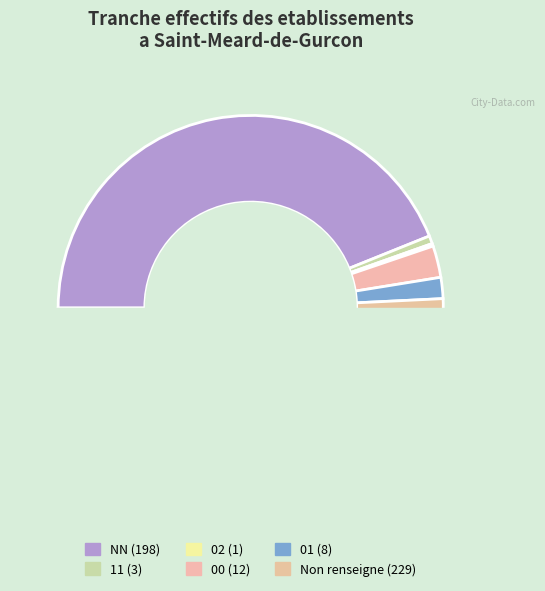

Which slice is the smallest?

02